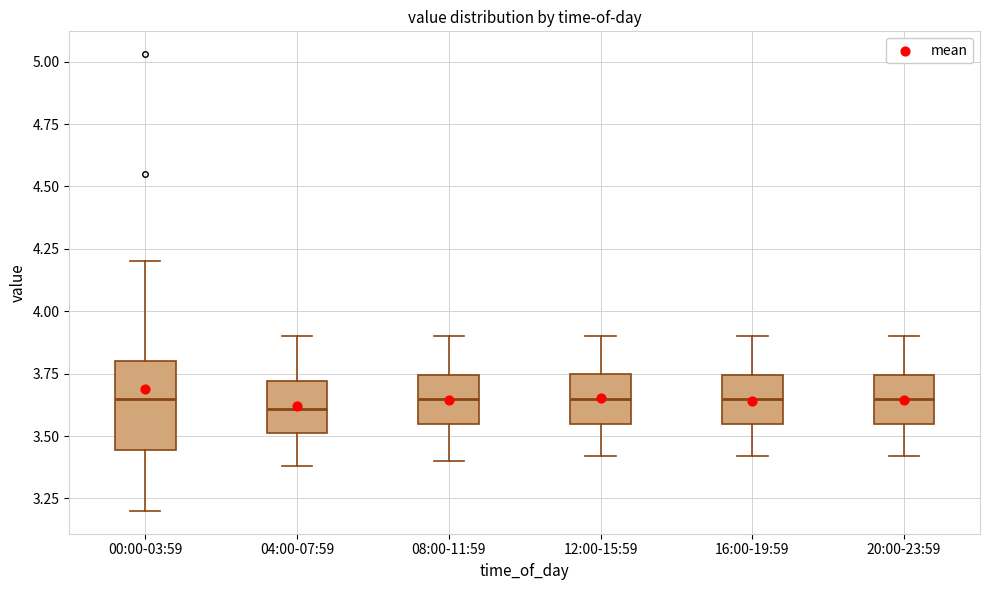

Reading left to right, transcribe this box plot: for each box, give where its median line is, the range the box spans, and where its two whiskers end, as read against the y-axis. The values are not printed on the chart, so give them approximately, as read against the axis.

00:00-03:59: median 3.65, box 3.45 to 3.80, whiskers 3.20 to 4.20
04:00-07:59: median 3.60, box 3.50 to 3.70, whiskers 3.40 to 3.90
08:00-11:59: median 3.65, box 3.55 to 3.75, whiskers 3.40 to 3.90
12:00-15:59: median 3.65, box 3.55 to 3.75, whiskers 3.40 to 3.90
16:00-19:59: median 3.65, box 3.55 to 3.75, whiskers 3.40 to 3.90
20:00-23:59: median 3.65, box 3.55 to 3.75, whiskers 3.40 to 3.90